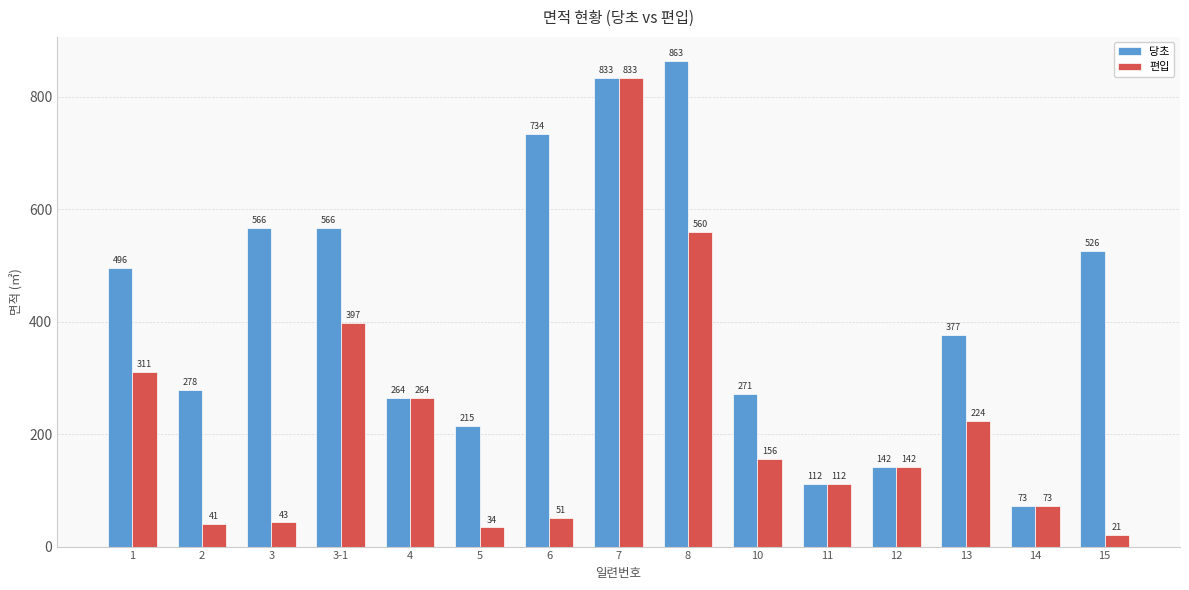

Does the chart contain stacked bars?

No